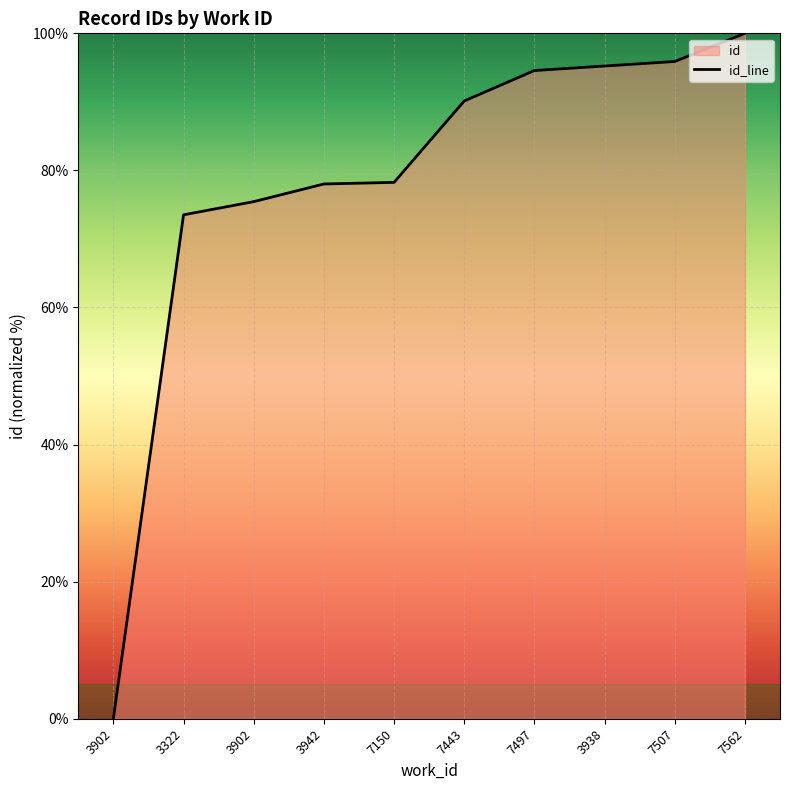

Rank the categories by value from highest to lowest.

7562, 7507, 3938, 7497, 7443, 7150, 3942, 3902, 3322, 3902